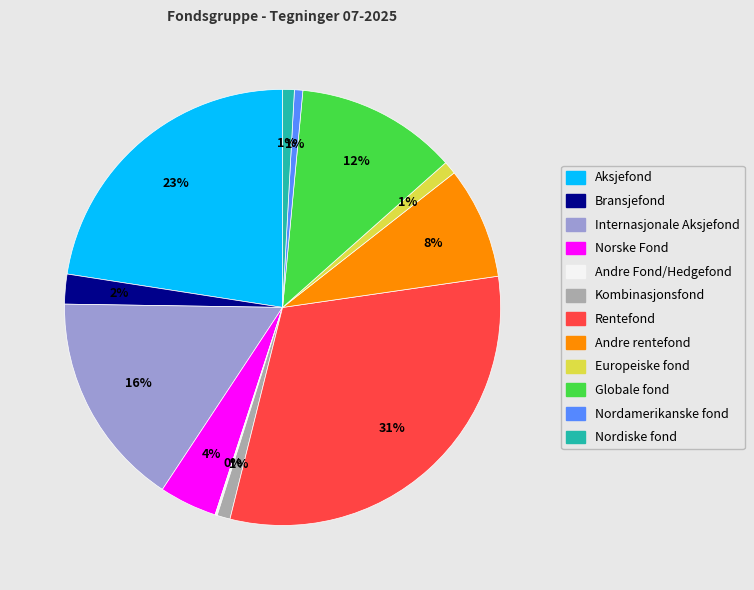

Between Andre rentefond and Internasjonale Aksjefond, which is larger?

Internasjonale Aksjefond